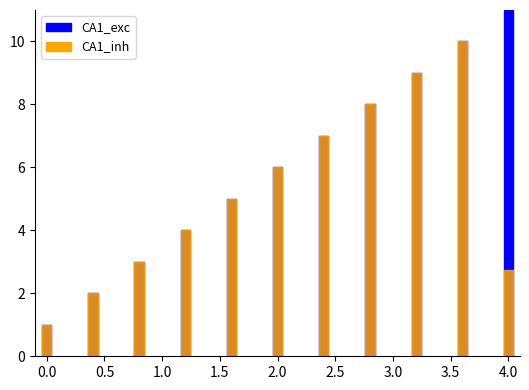

True or false: CA1_inh has a value of 1.8 at 3.

False